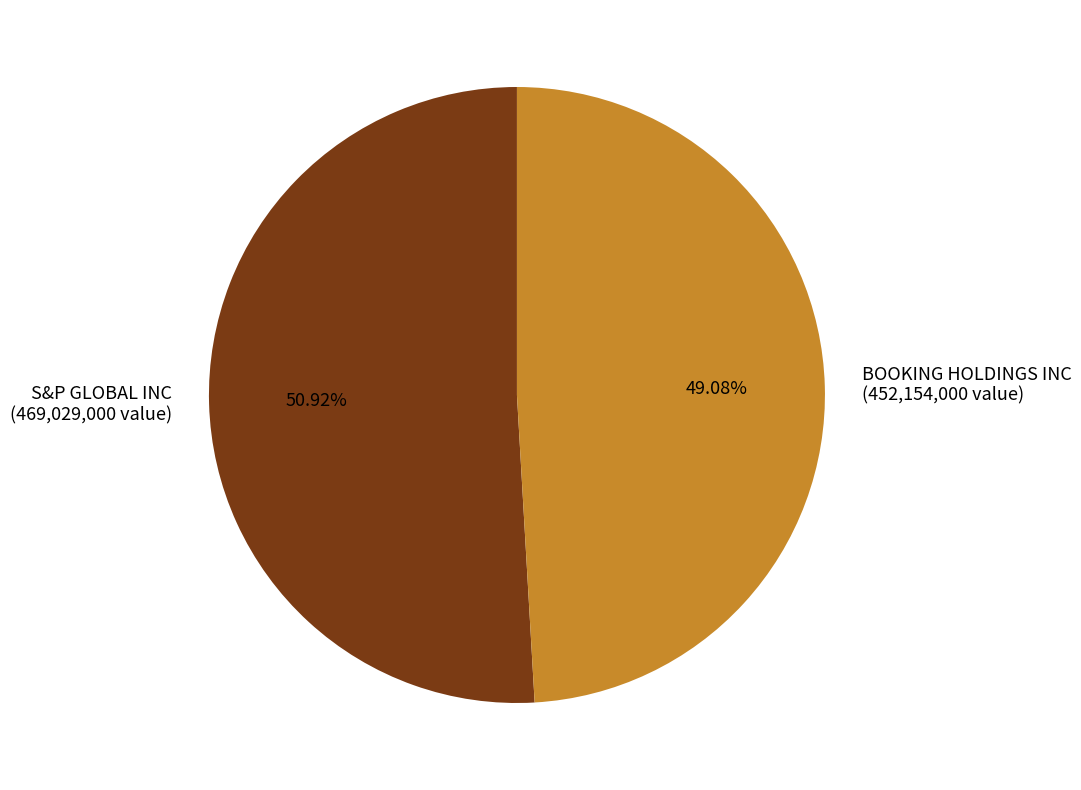

To the nearest percent, what portion does S&P GLOBAL INC represent?

51%